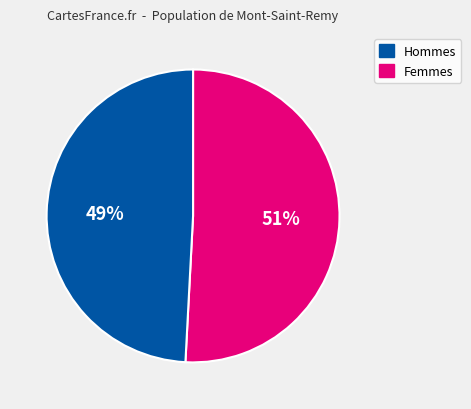

Is there any slice that represents more than half of the pie?

Yes